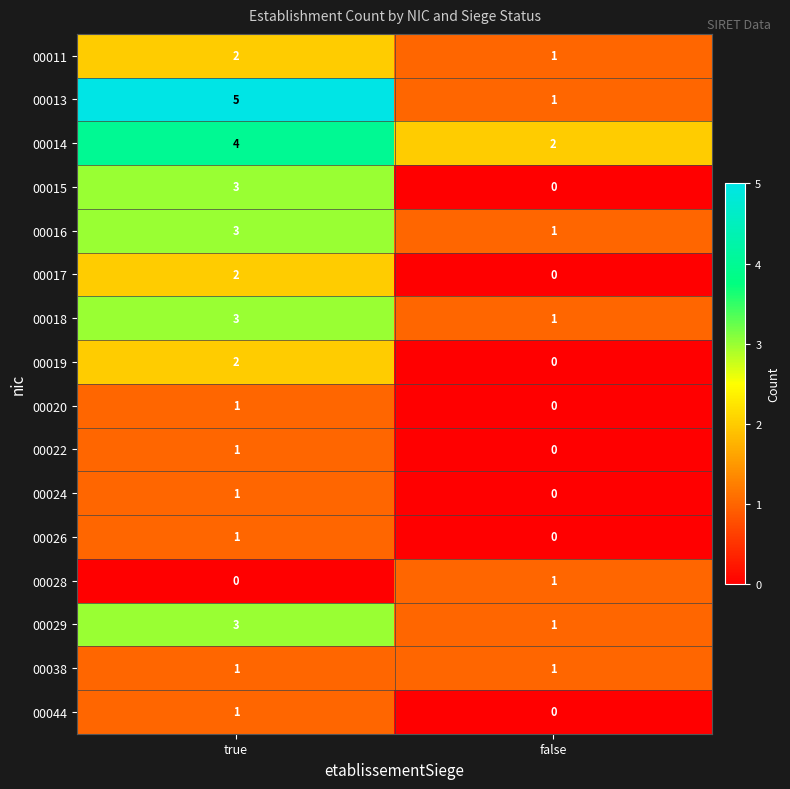

Which series has the largest range (max minus min)?

00013